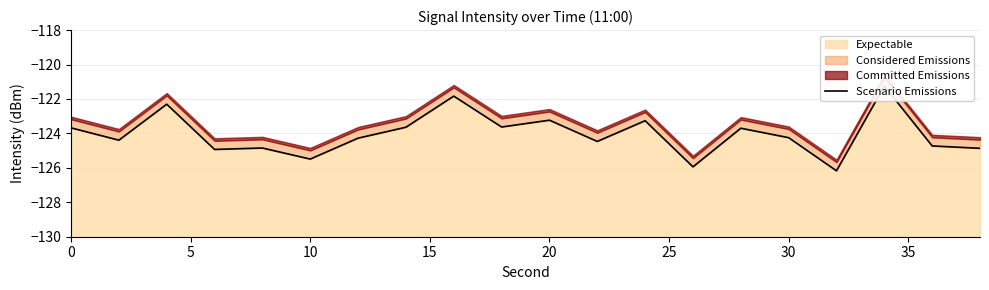

What is the value of the 2nd point from the left?

-124.4